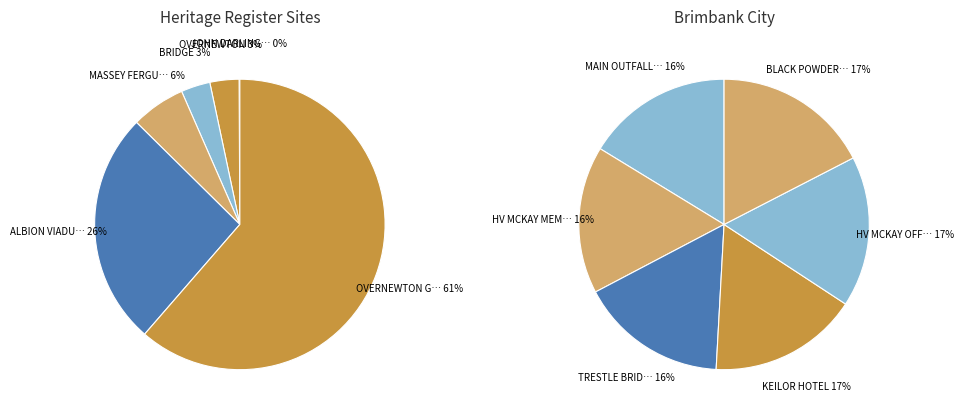

Rank the categories by value from lowest to highest.

JOHN DARLING AND SON FLOUR MILL, OVERNEWTON, BRIDGE, MASSEY FERGUSON COMPLEX, ALBION VIADUCT, OVERNEWTON GATEHOUSE, MAIN OUTFALL SEWER, HV MCKAY MEMORIAL GARDENS AND CHURCH, TRESTLE BRIDGE, KEILOR HOTEL, HV MCKAY OFFICES, BLACK POWDER MILL